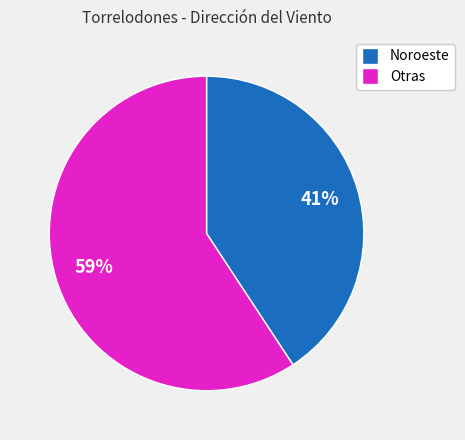

Is there any slice that represents more than half of the pie?

Yes